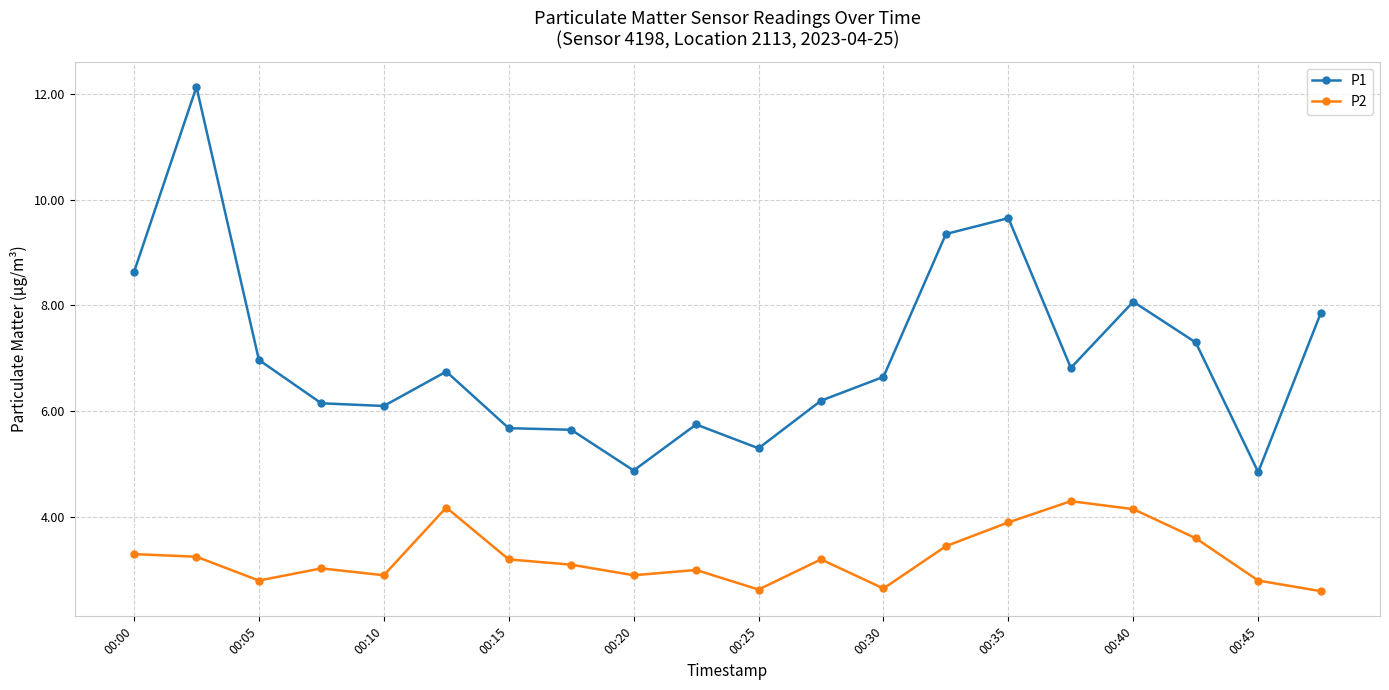

What is the sum of all P1 values?

140.7